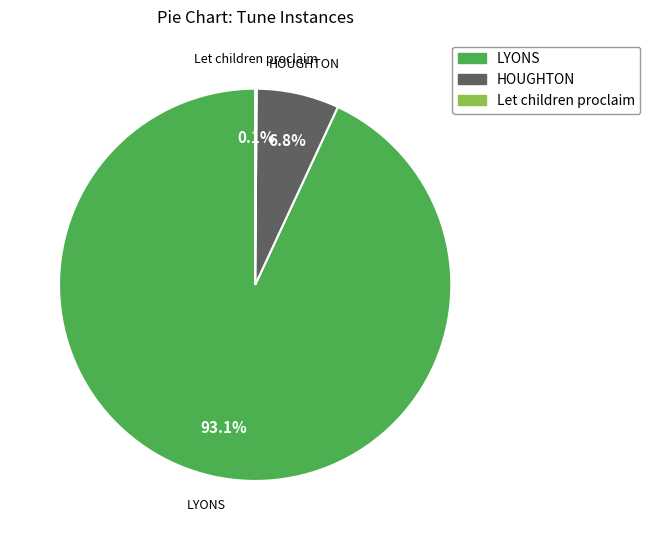

Which slice is the largest?

LYONS